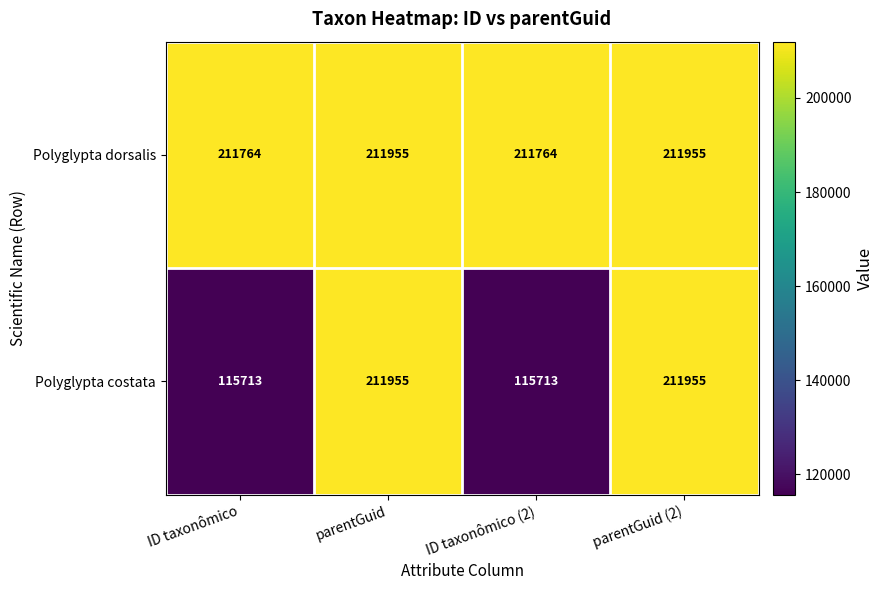

Reading right to left, list all the values displayed in this chart.

Polyglypta dorsalis: 211955	211764	211955	211764
Polyglypta costata: 211955	115713	211955	115713